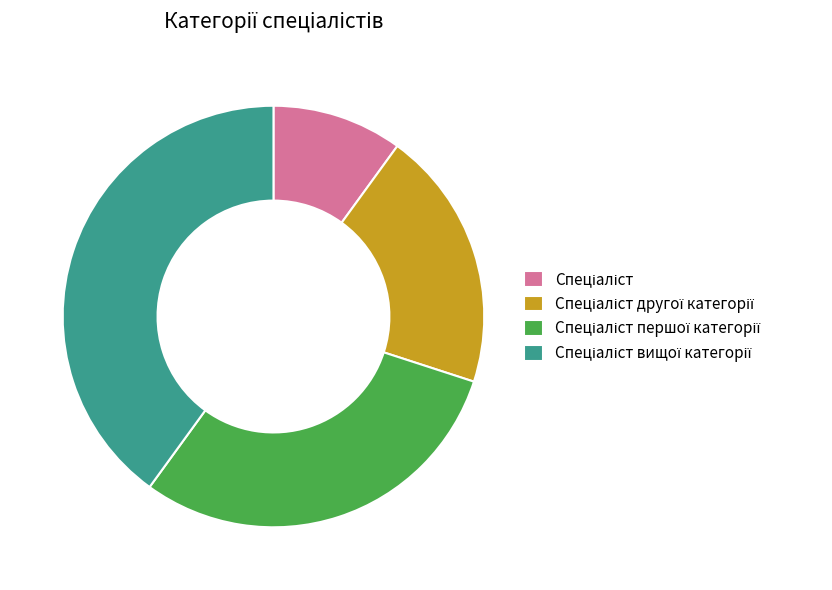

How many segments does this pie chart have?

4